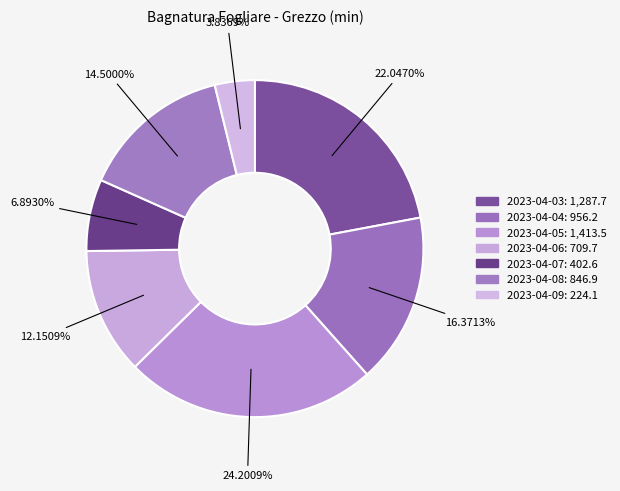

Which has a higher value, 2023-04-03 or 2023-04-08?

2023-04-03